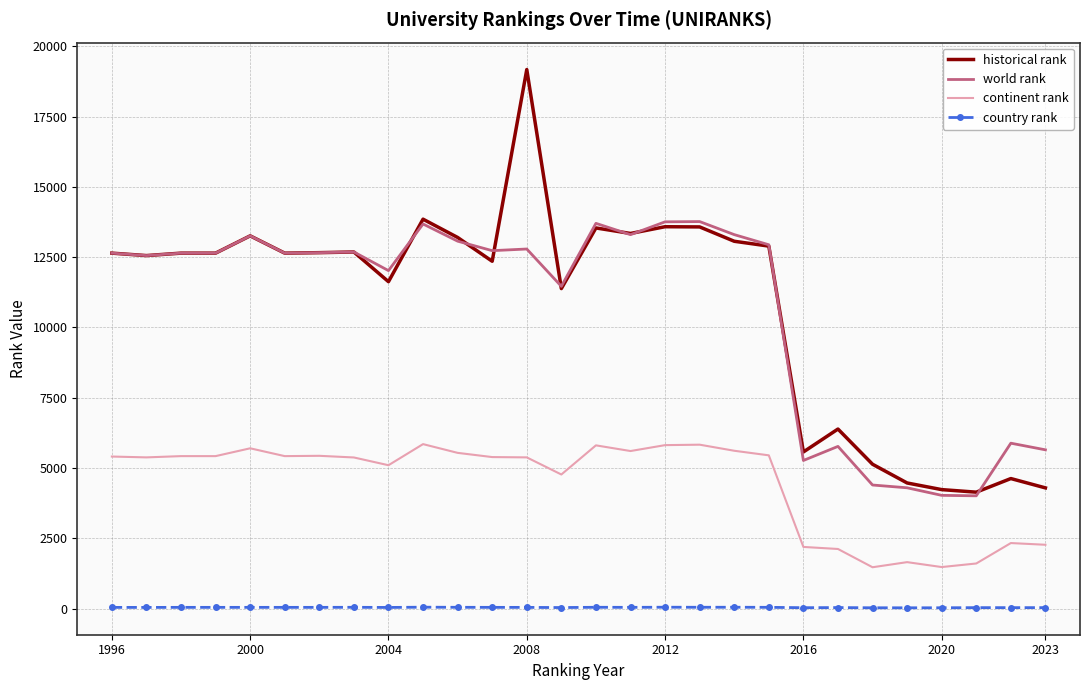

True or false: country rank and world rank cross at least once.

False